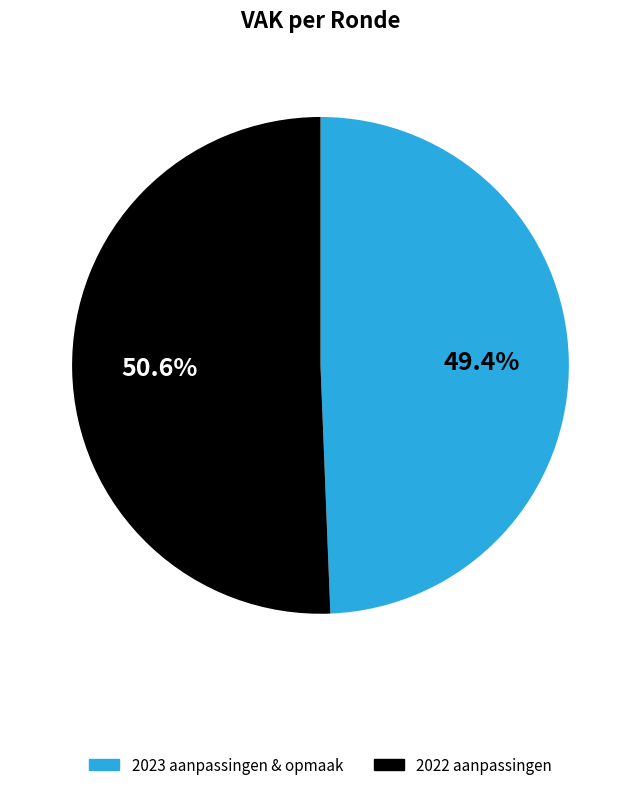

Rank the categories by value from highest to lowest.

2022 aanpassingen, 2023 aanpassingen & opmaak